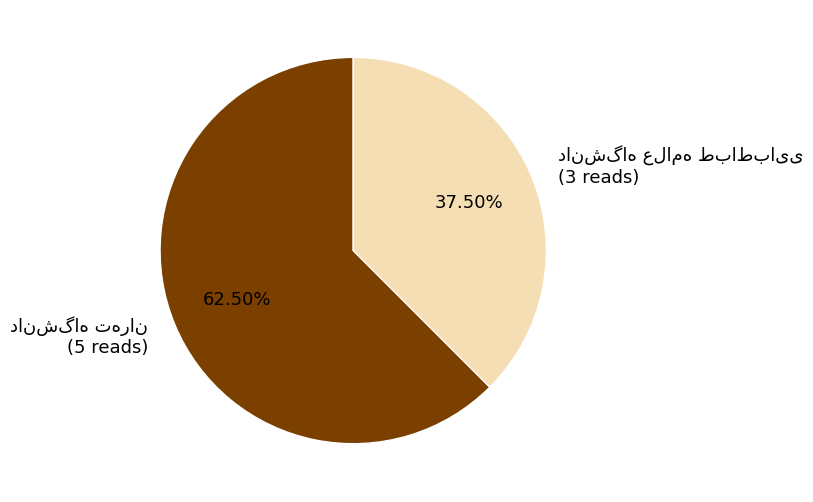

Is there a majority slice in this chart?

Yes